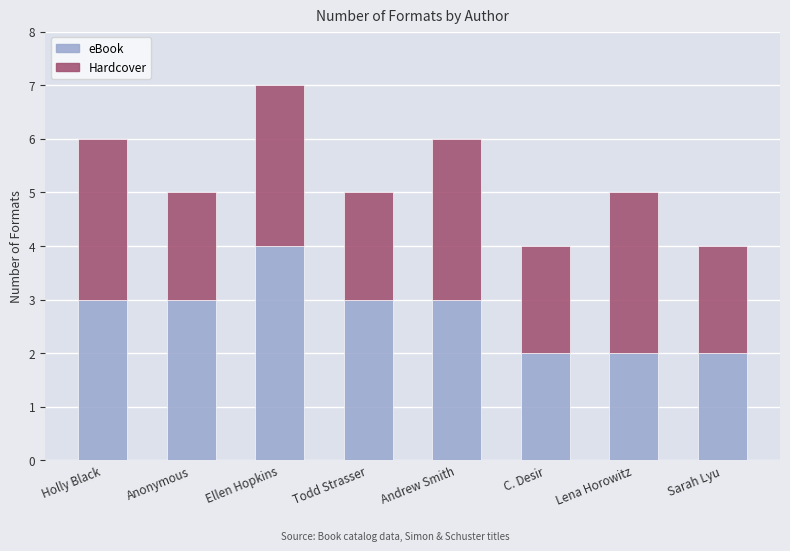

What is the sum of all eBook values?

22